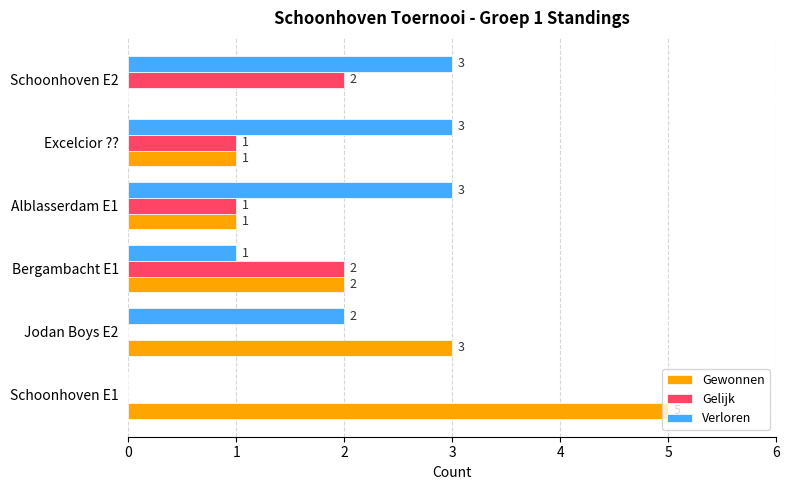

Is the value of Gelijk at Alblasserdam E1 greater than the value of Gewonnen at Jodan Boys E2?

No